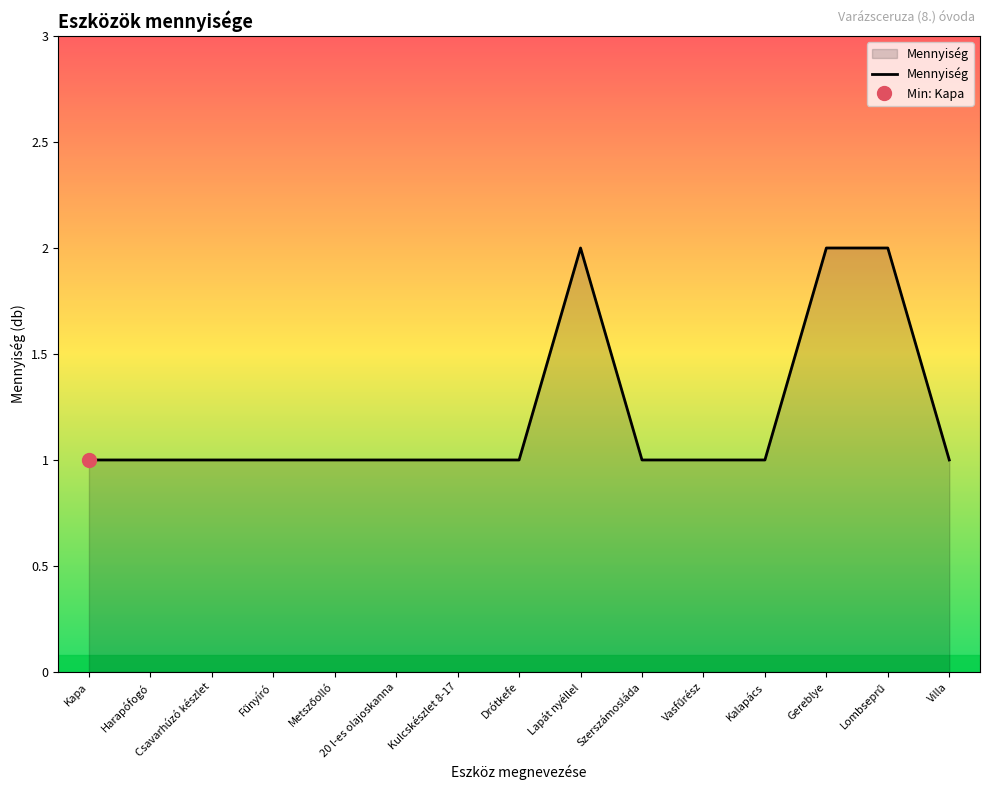

Rank the categories by value from lowest to highest.

Kapa, Harapófogó, Csavarhúzó készlet, Fűnyíró, Metszőolló, 20 l-es olajoskanna, Kulcskészlet 8-17, Drótkefe, Szerszámosláda, Vasfűrész, Kalapács, Villa, Lapát nyéllel, Gereblye, Lombseprű